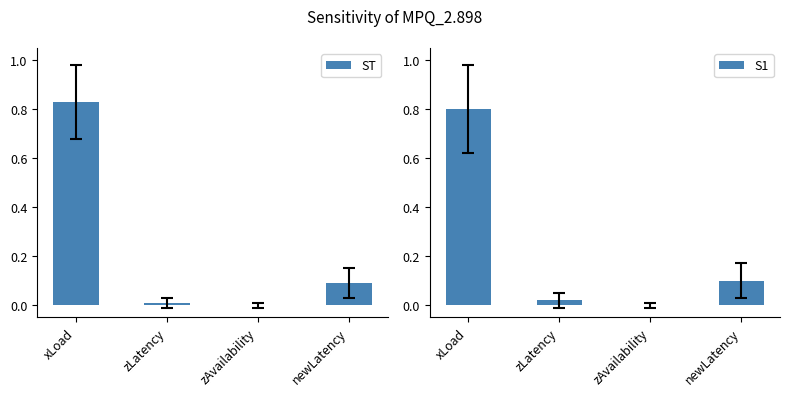

What is the difference between the maximum and minimum values in the S1 series?

0.8